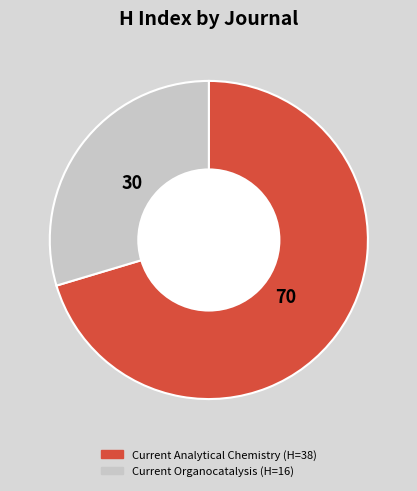

Which has a higher value, Current Analytical Chemistry or Current Organocatalysis?

Current Analytical Chemistry